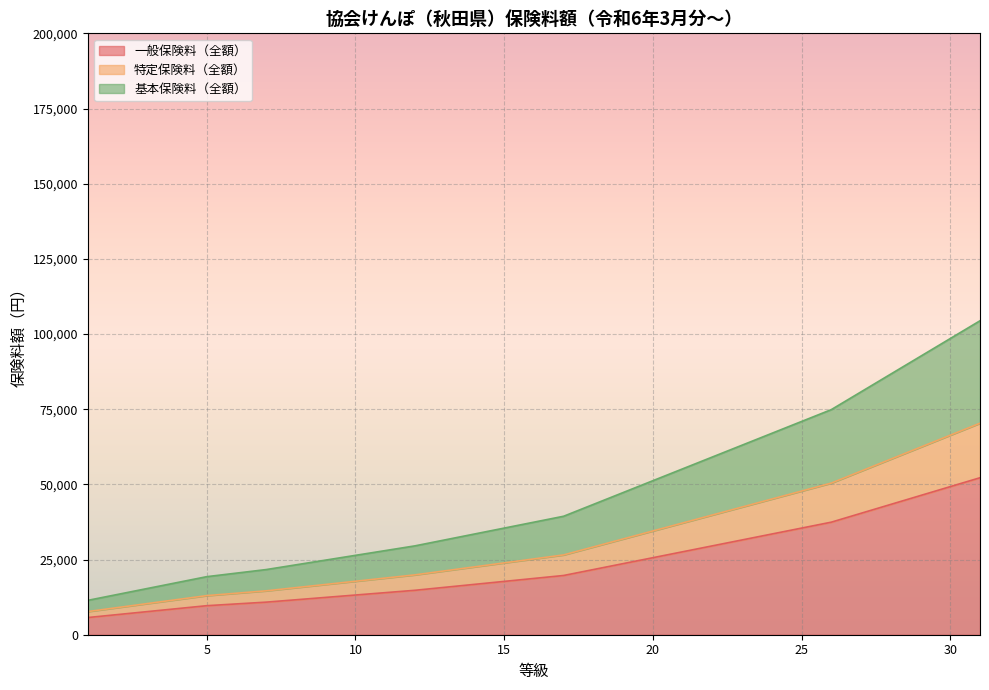

At which label is 特定保険料（全額） closest to 39014?

22